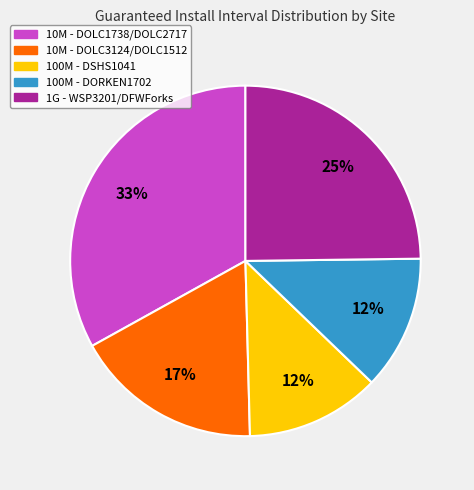

To the nearest percent, what is the difference between the largest and smallest slice percentages?

21%